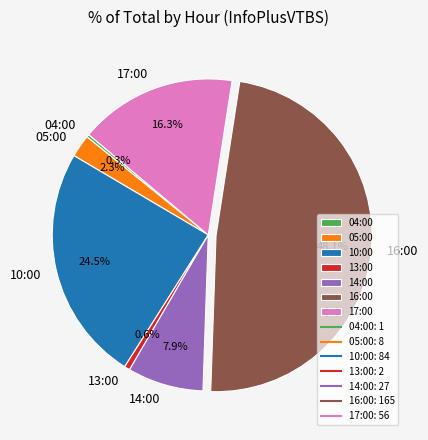

Which category has the biggest portion of the pie?

16:00